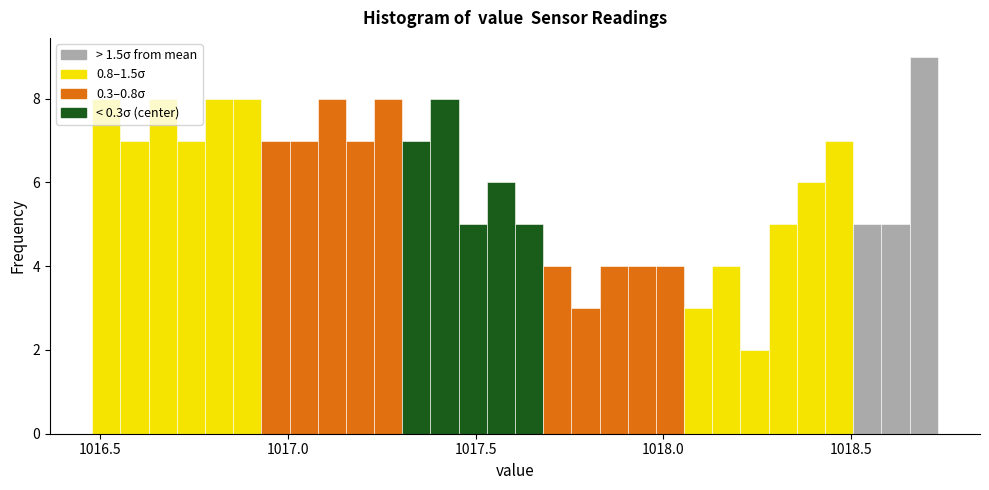

Read against the x-axis, roughly where is the centre of the tallest bar?

1018.70